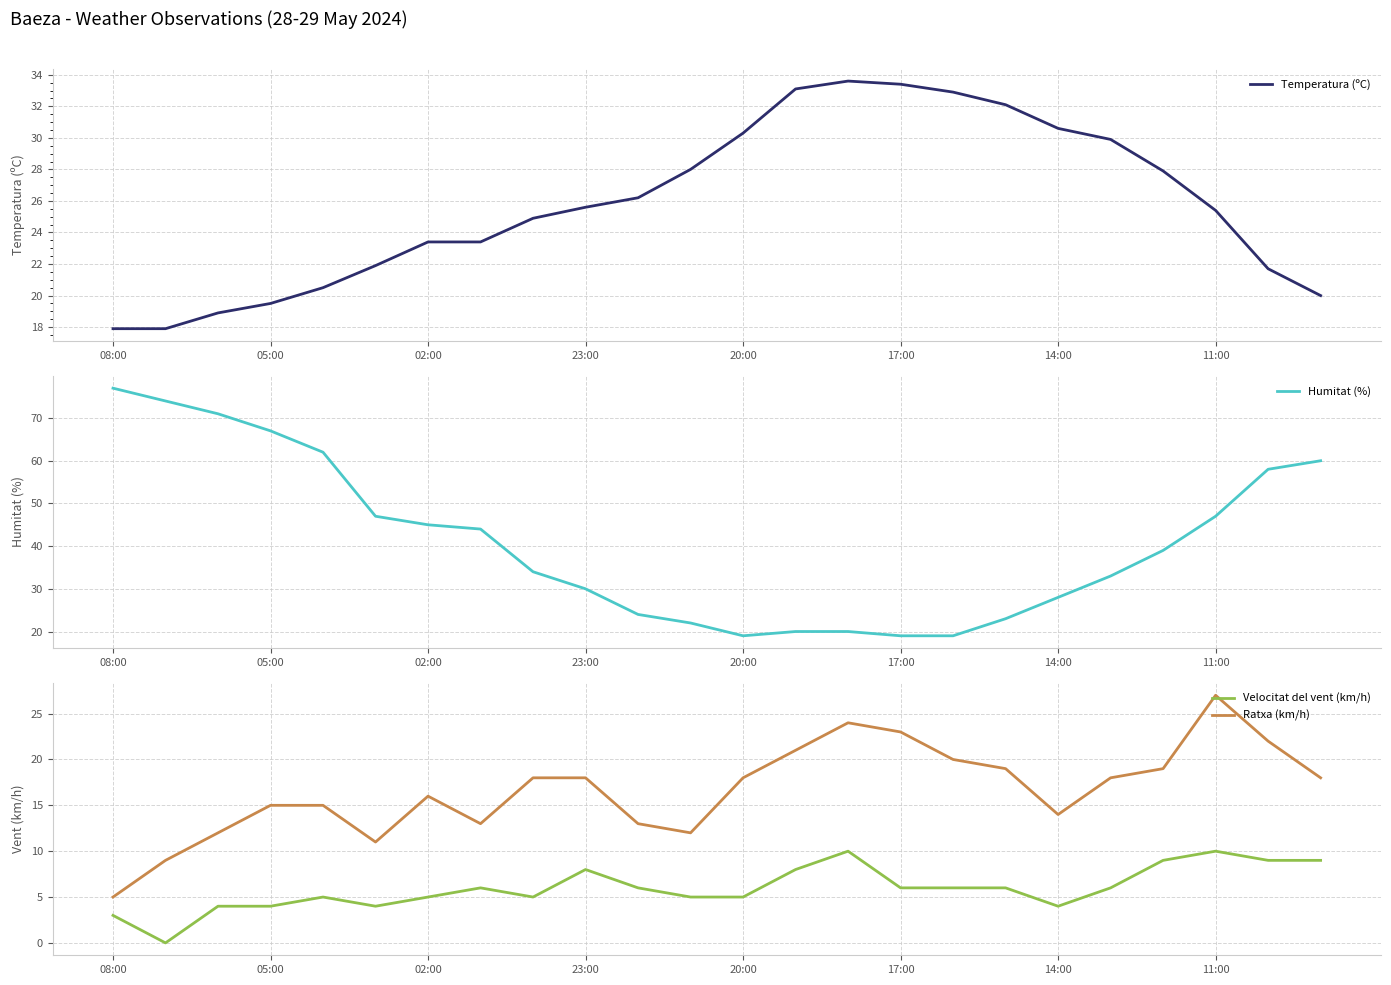

What is the lowest value of the Temperatura (ºC) series?

17.9